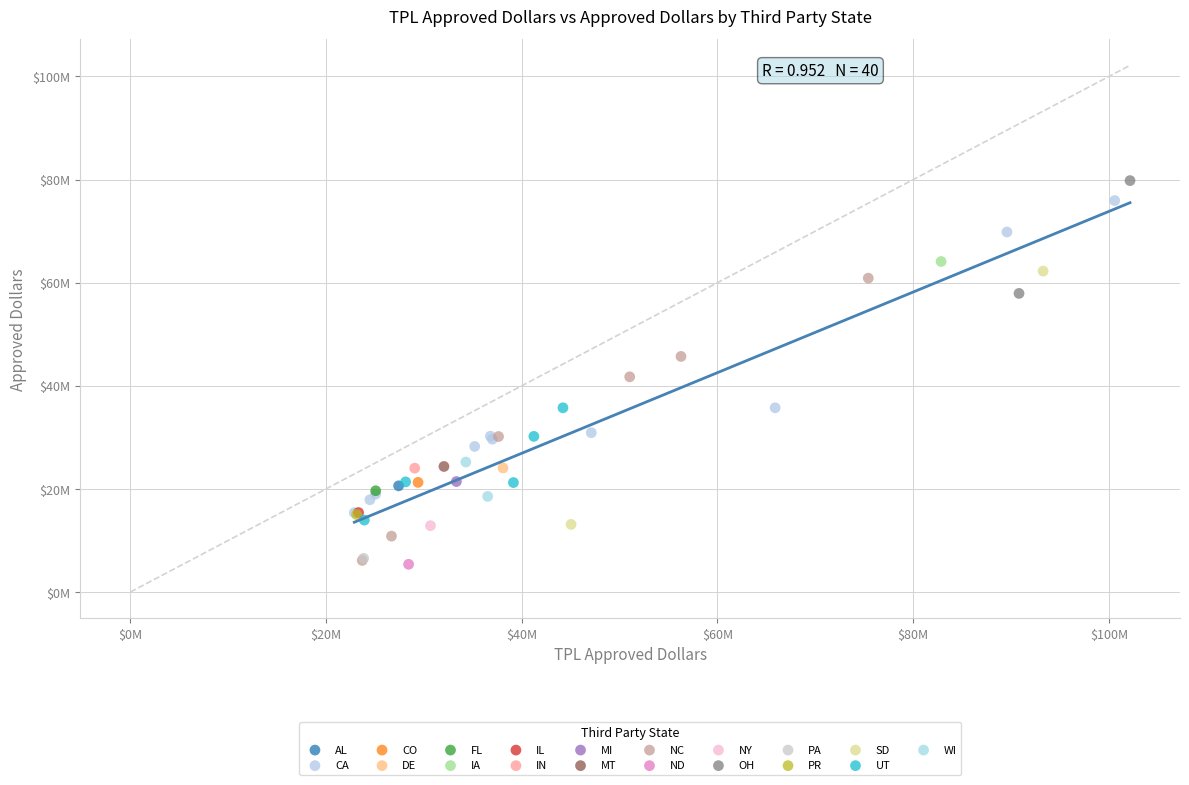

What are all the series names shown in the legend?

AL, CA, CO, DE, FL, IA, IL, IN, MI, MT, NC, ND, NY, OH, PA, PR, SD, UT, WI